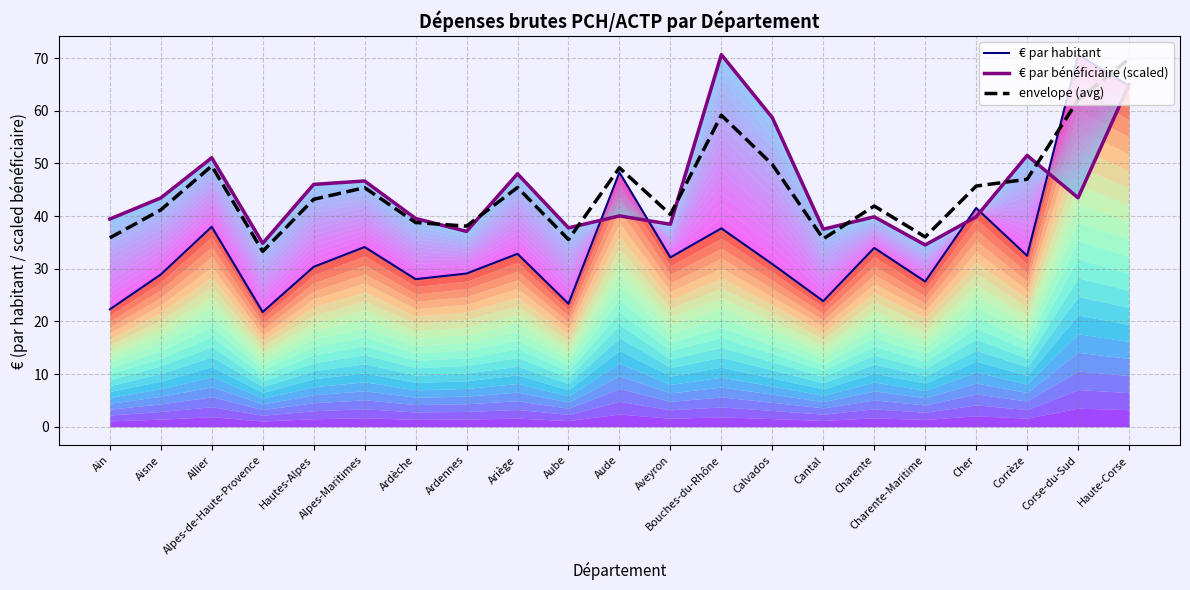

Between which two adjacent categories do envelope (avg) and € par bénéficiaire (scaled) first intersect?

Ardèche and Ardennes